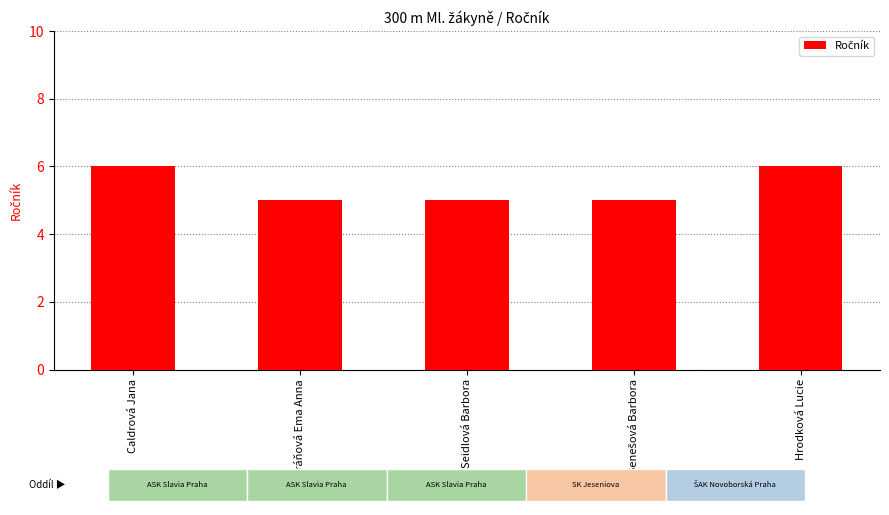

Rank the categories by value from highest to lowest.

Caldrová Jana, Hrodková Lucie, Jiráňová Ema Anna, Seidlová Barbora, Benešová Barbora